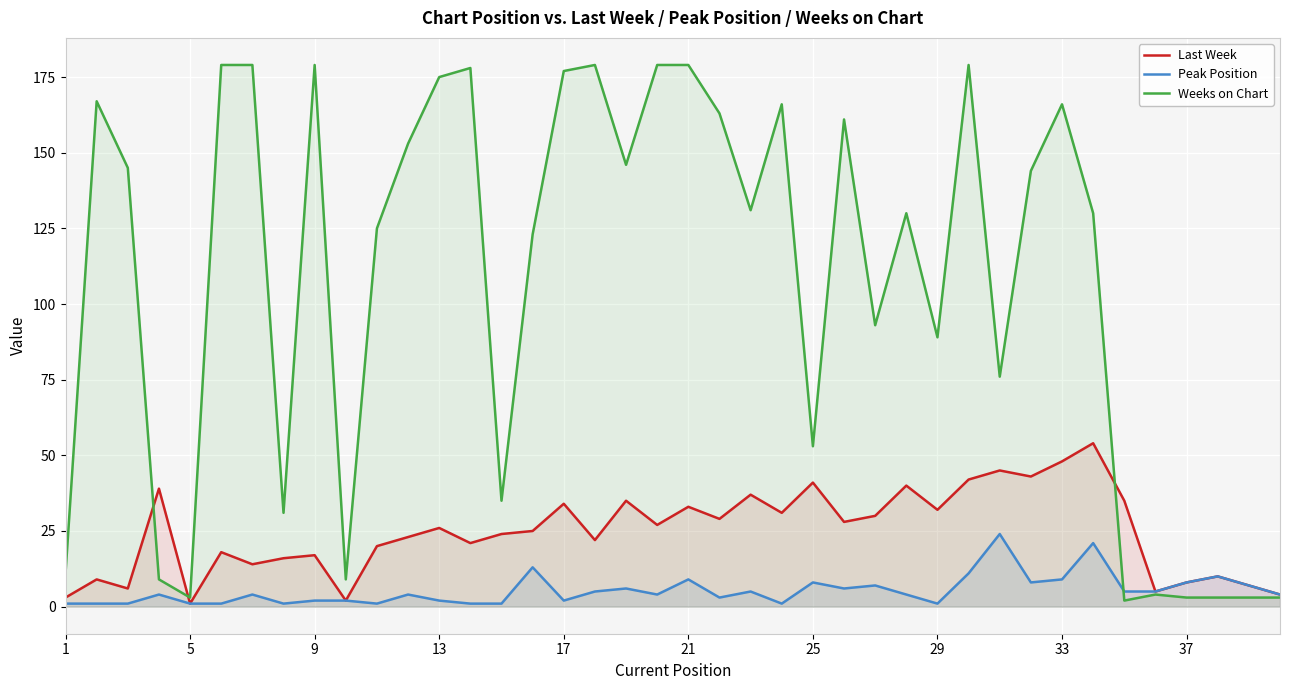

What is the difference between the second highest and second lowest values in the Peak Position series?

20